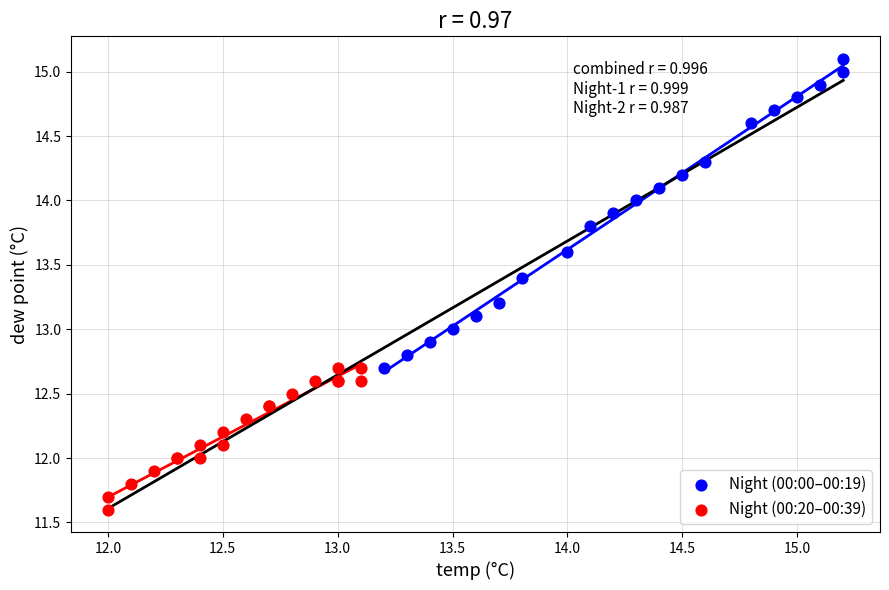

Which series has the largest Y range (max minus min)?

Night (00:00–00:19)